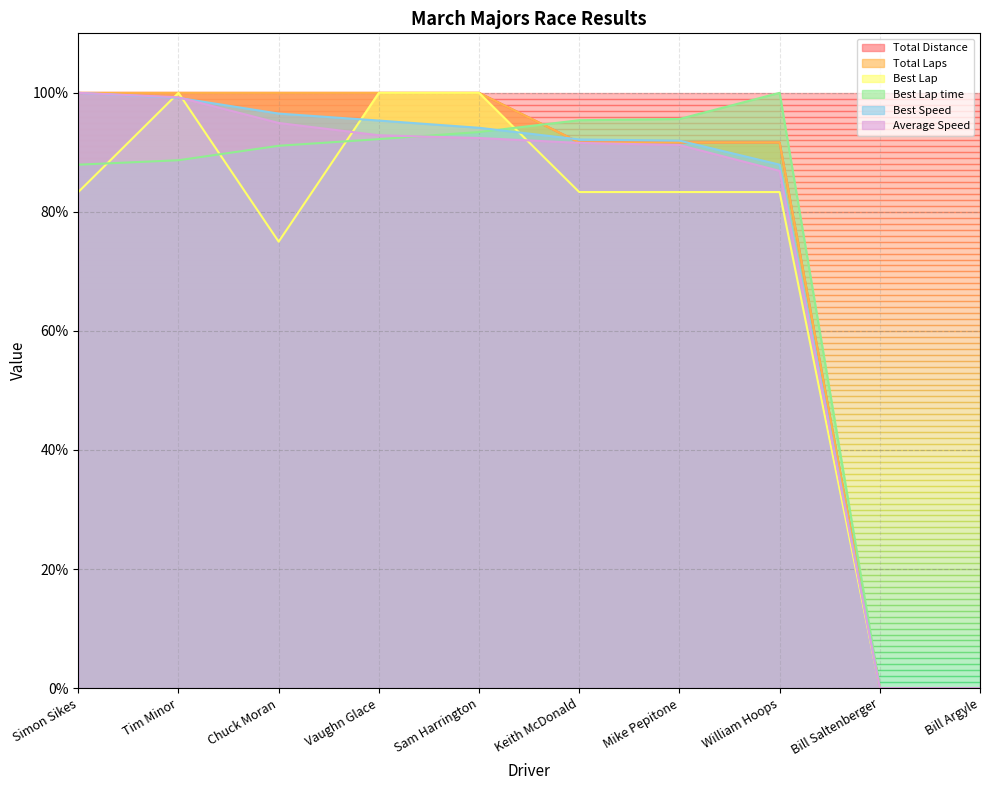

How many intersections are there between Average Speed and Best Lap?

4